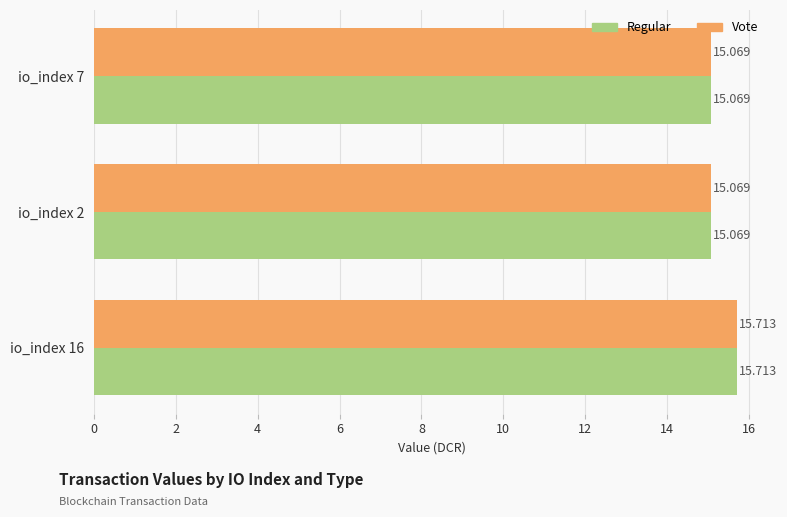

Is the value of Vote at io_index 16 greater than the value of Regular at io_index 7?

Yes